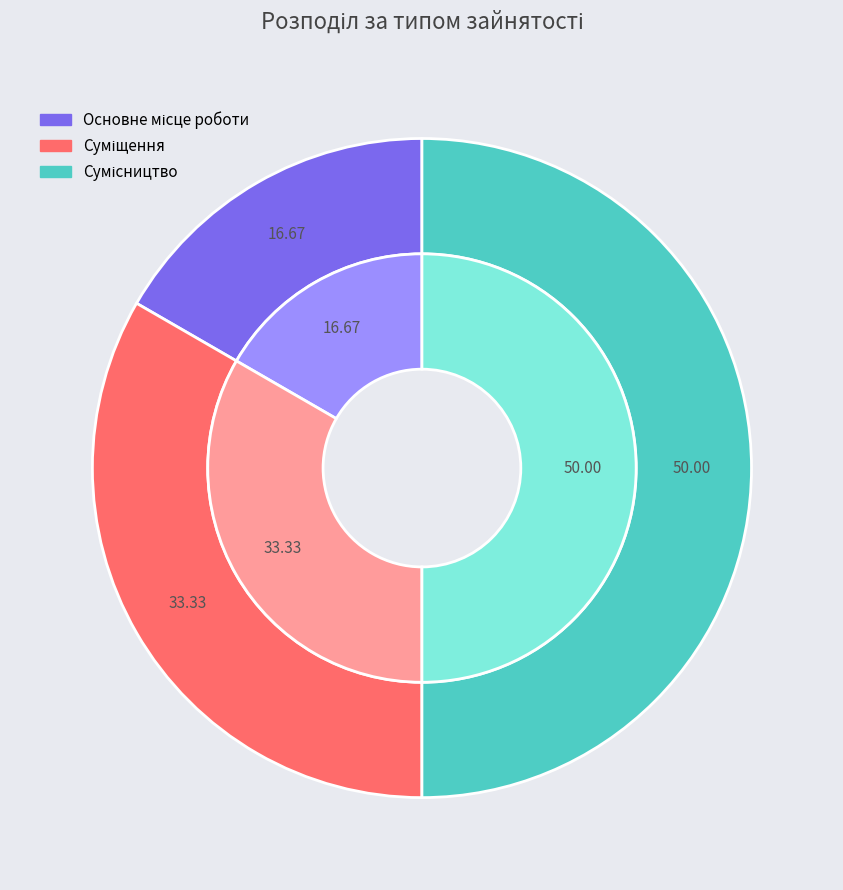

Approximately how many times larger is the value at Основне місце роботи compared to Сумісництво?

0.3